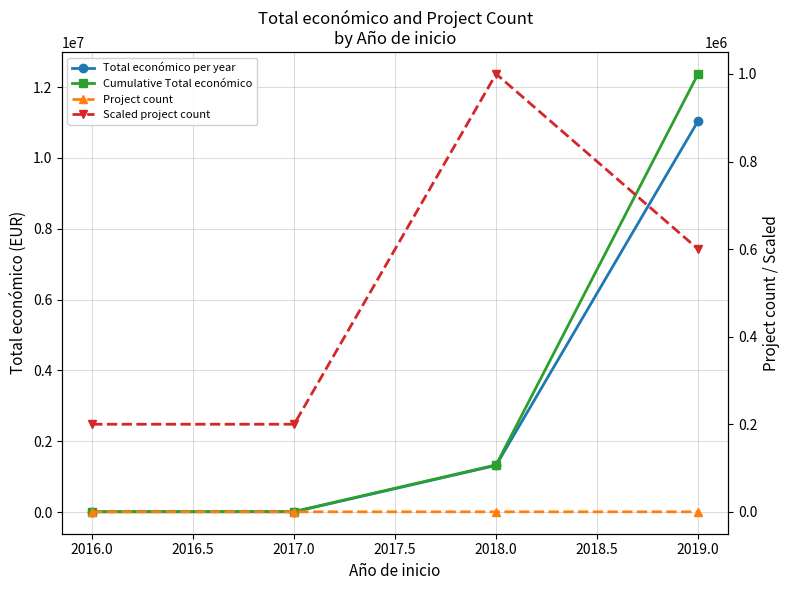

Count the number of categories in the chart.

4